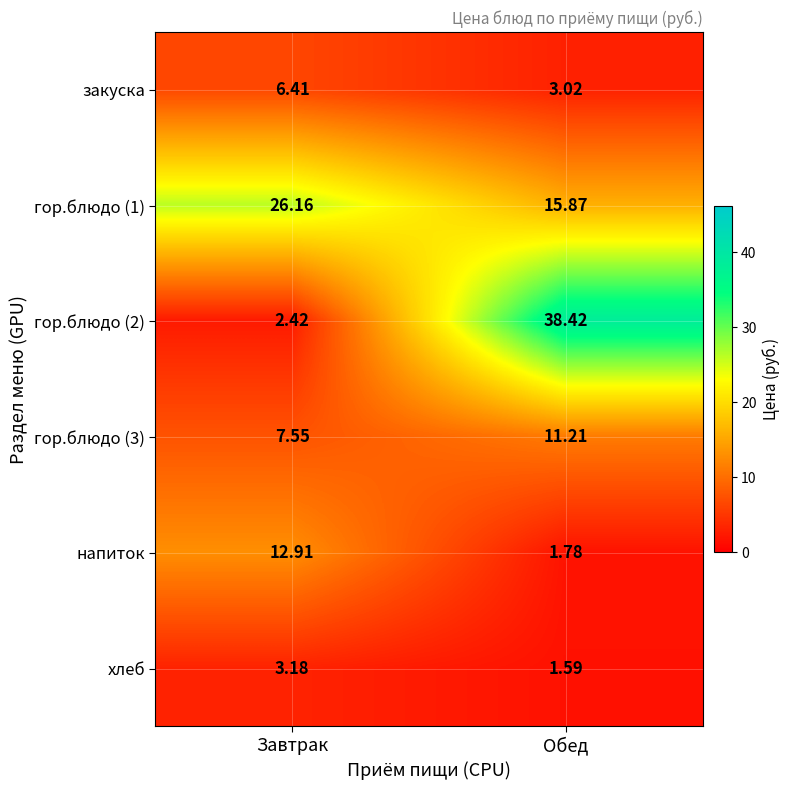

Rank the categories by хлеб value from highest to lowest.

Завтрак, Обед